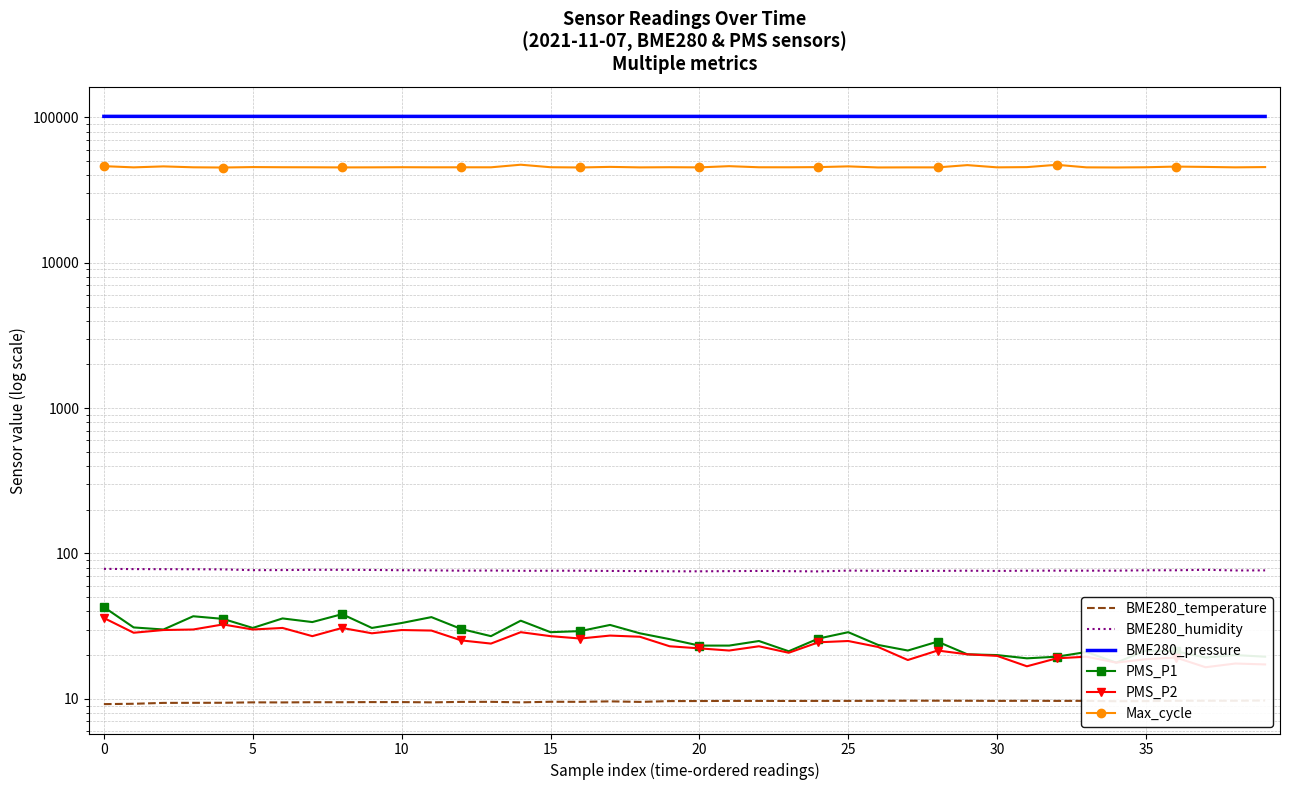

At how many categories does at least one series exceed 22233?

40